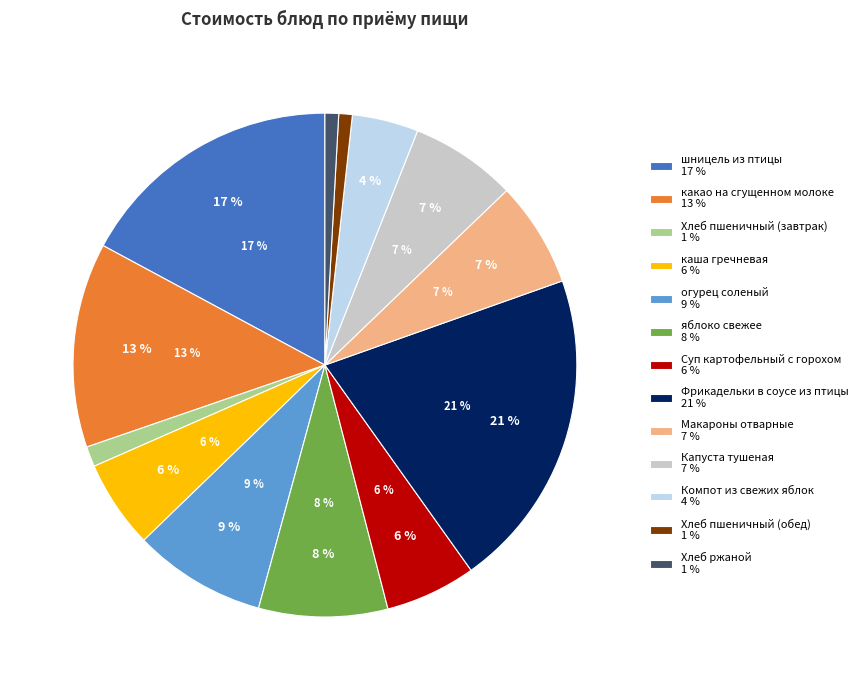

To the nearest percent, what is the average slice percentage?

8%